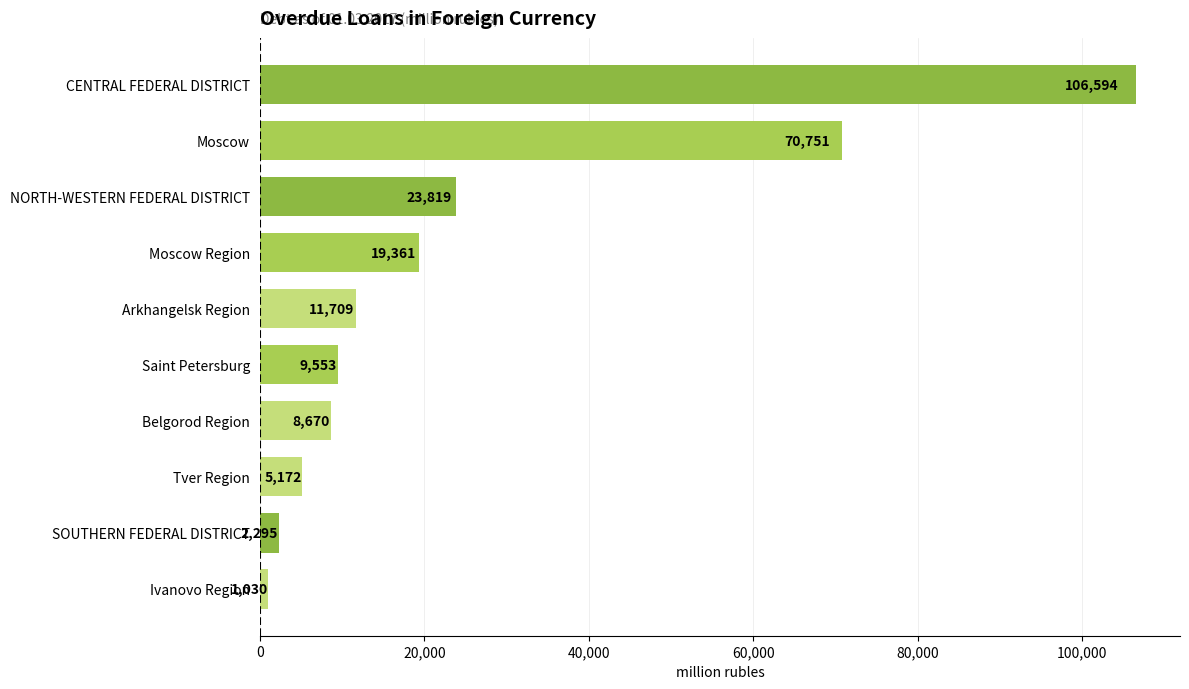

Reading bottom to top, extract all data points from this chart.

1030	2295	5172	8670	9553	11709	19361	23819	70751	106594